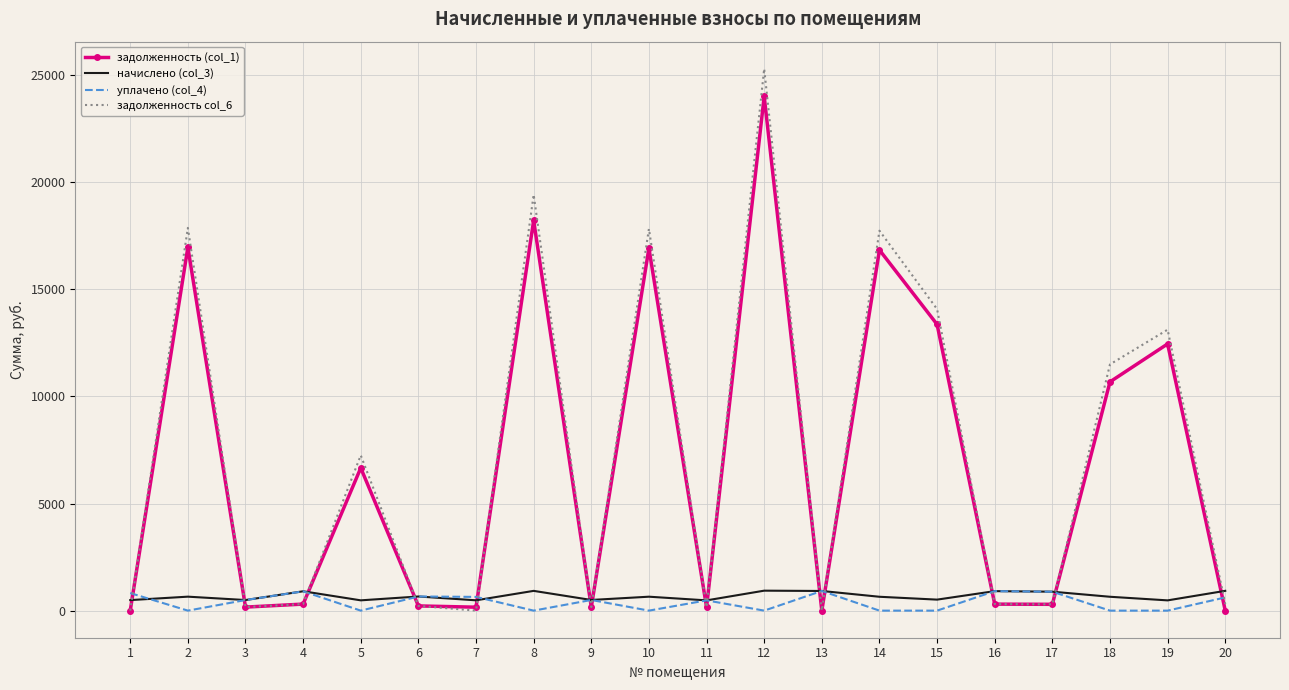

What is the spread (max minus min) of values at 3?

329.8